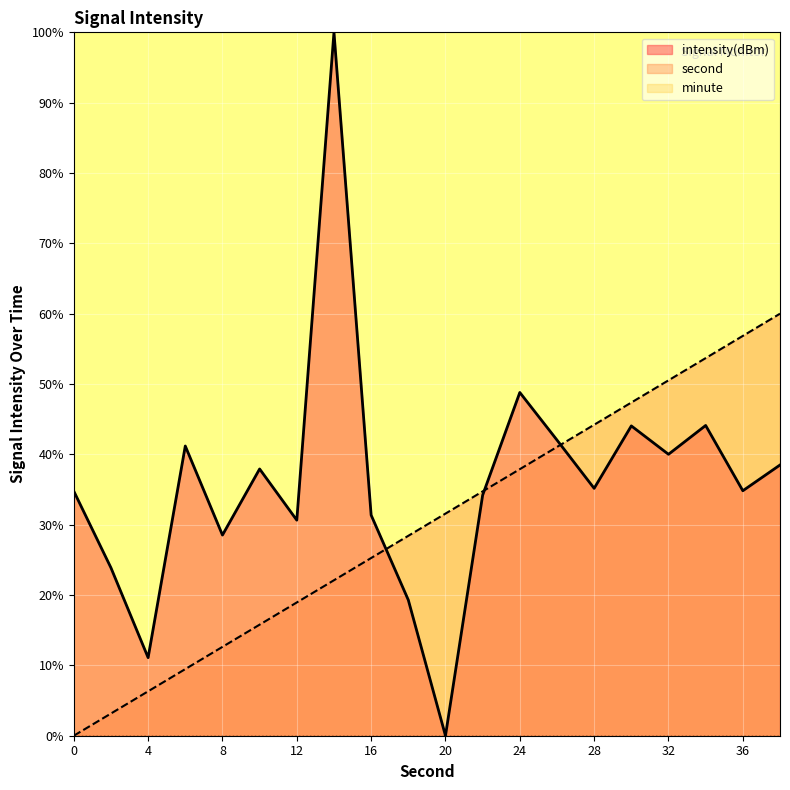

Which has a higher value, 2 or 28?

28